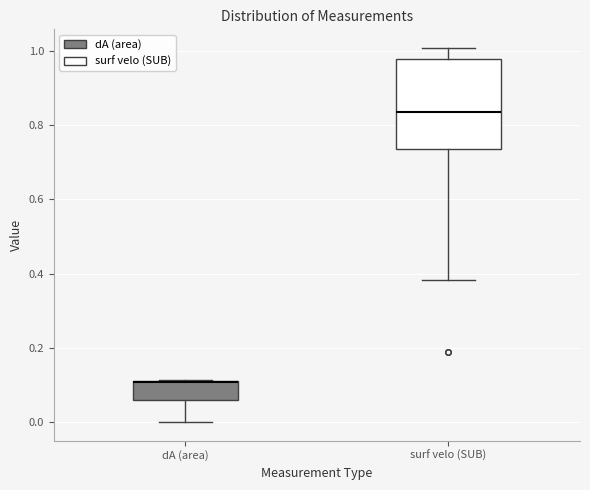

Where is the upper edge of the box for dA (area) on the y-axis? The values are not printed on the chart, so give them approximately, as read against the axis.

0.12